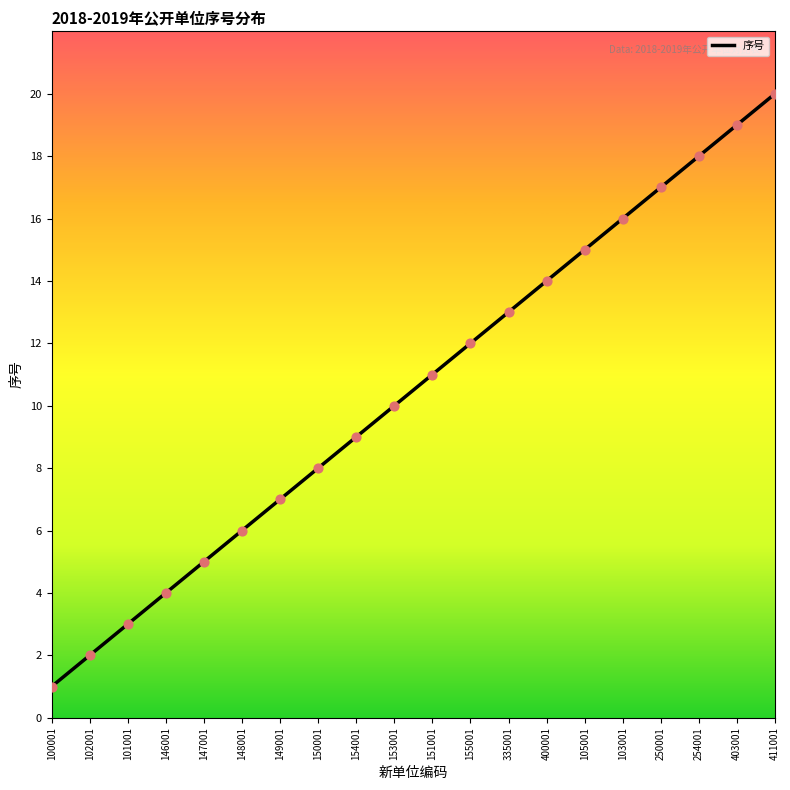

What is the ratio of the value at 103001 to the value at 403001?

0.8